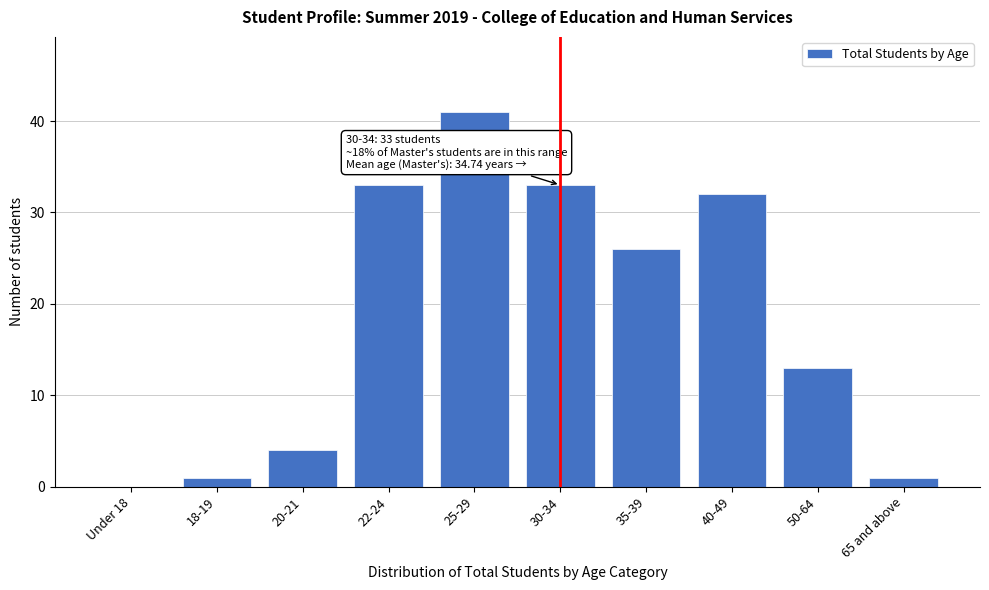

Reading left to right, what are all the values shown in this chart?

Under 18=0	18-19=1	20-21=4	22-24=33	25-29=41	30-34=33	35-39=26	40-49=32	50-64=13	65 and above=1